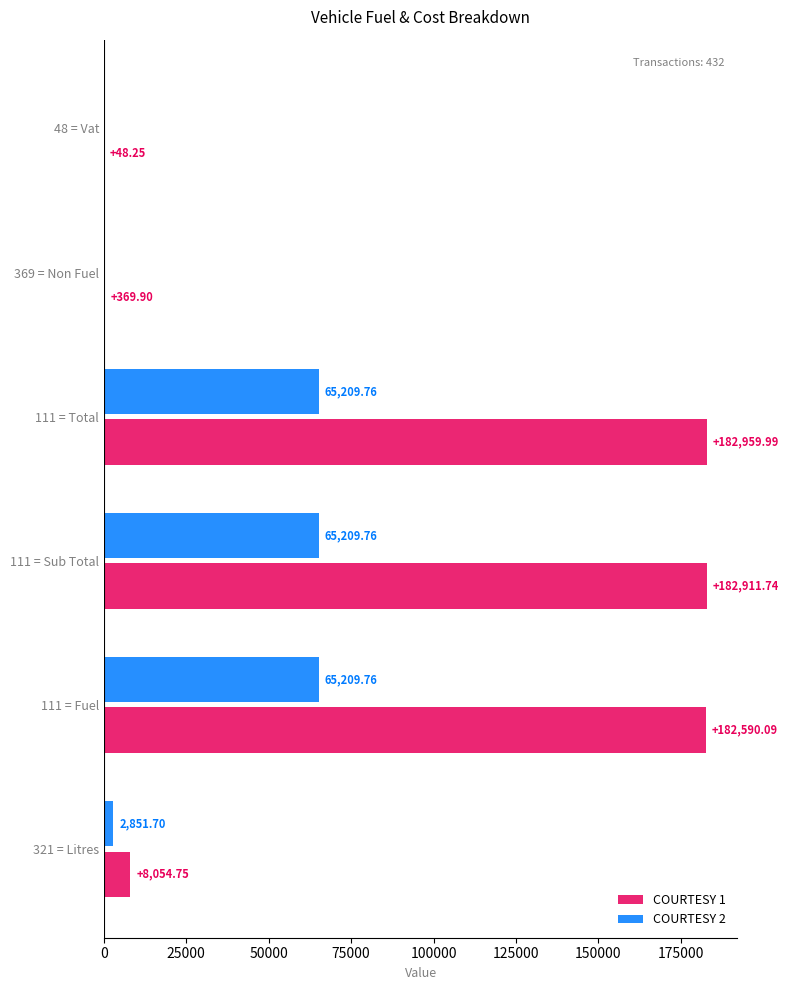

What are all the series names shown in the legend?

COURTESY 1, COURTESY 2